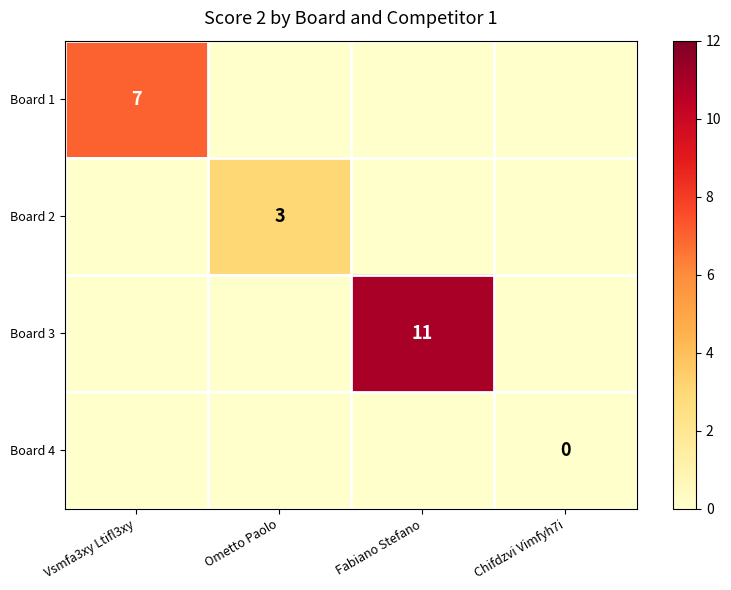

The value of Board 2 at Ometto Paolo is 3. True or false?

True